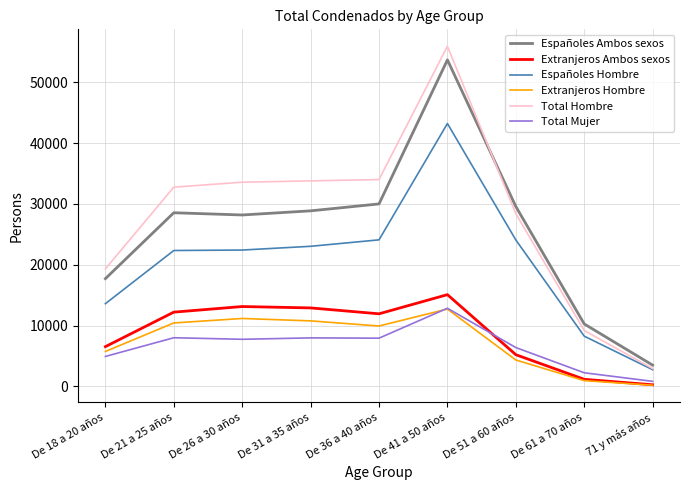

True or false: Extranjeros Hombre and Total Hombre cross at least once.

False